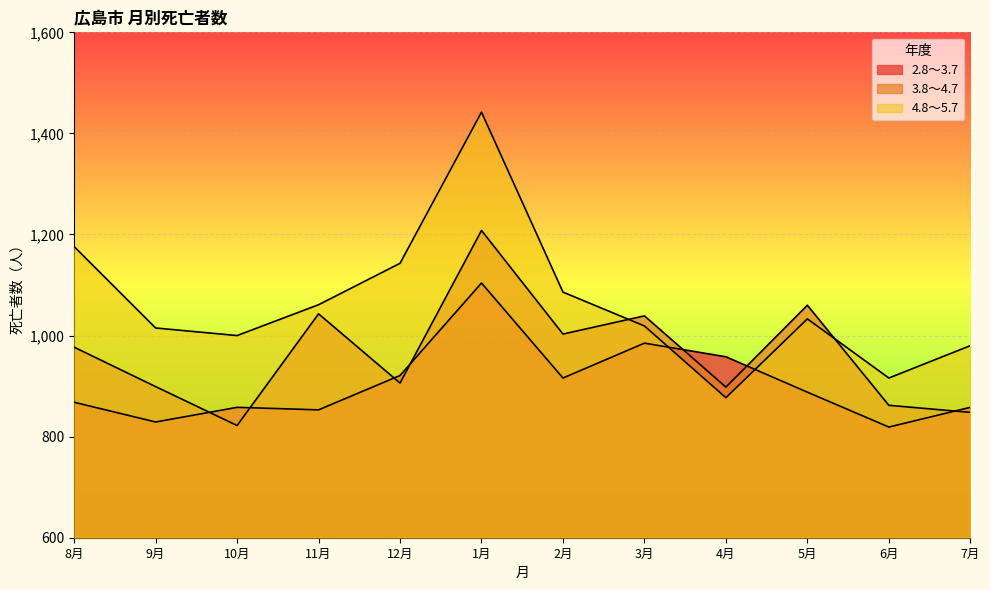

What is the sum of all 4.8～5.7 values?

12748